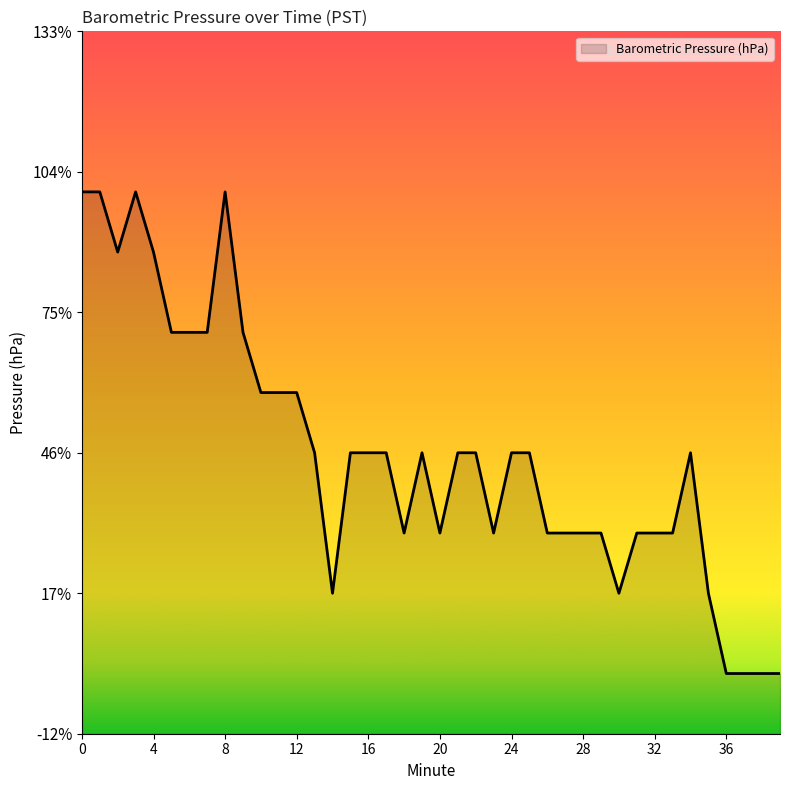

List the labels in order of value, smallest first.

36, 37, 38, 39, 14, 30, 35, 18, 20, 23, 26, 27, 28, 29, 31, 32, 33, 13, 15, 16, 17, 19, 21, 22, 24, 25, 34, 10, 11, 12, 5, 6, 7, 9, 2, 4, 0, 1, 3, 8